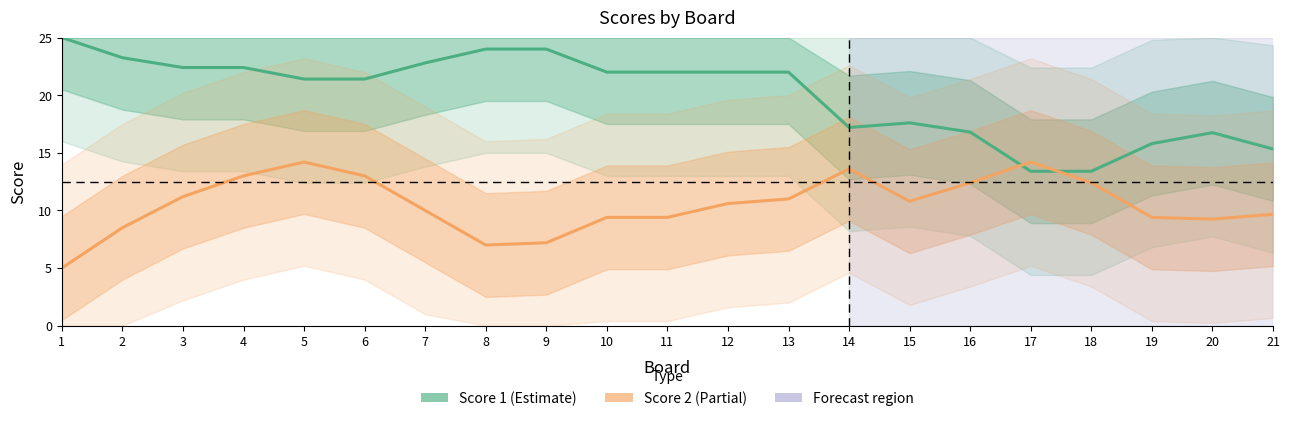

Where do Score 2 and Score 1 first cross each other?

16 and 17